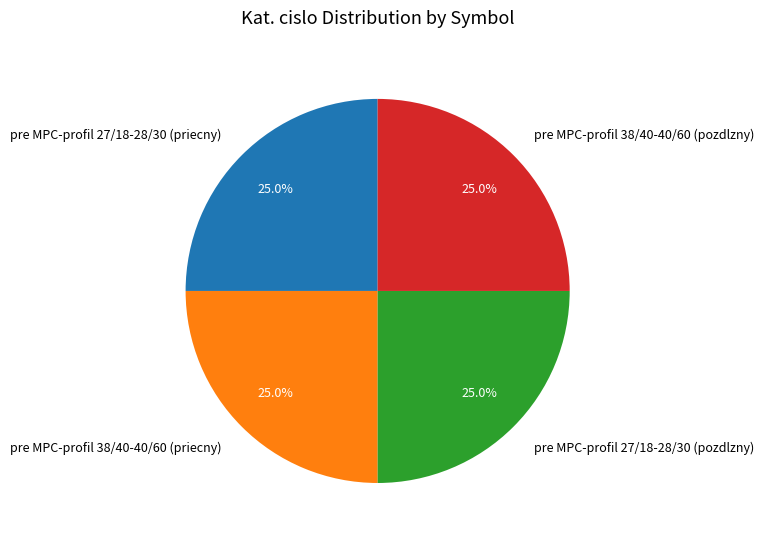

Does pre MPC-profil 38/40-40/60 (priecny) account for over 50% of the chart?

No